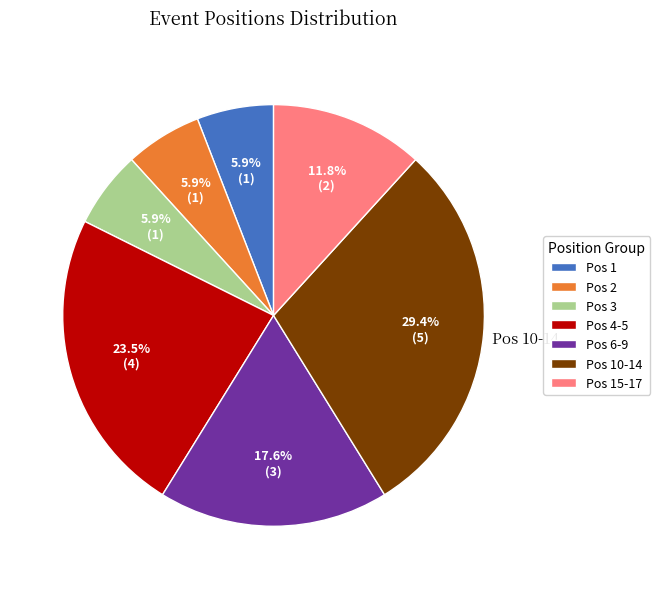

Combined, do Pos 15-17 and Pos 10-14 account for over 50%?

No